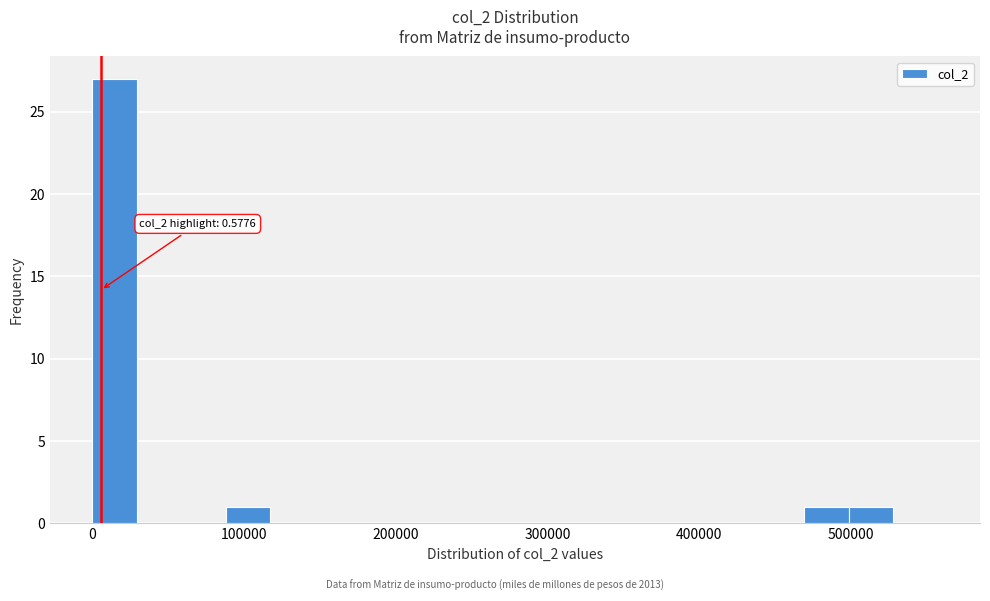

Read against the x-axis, roughly where is the centre of the tallest bar?

10000